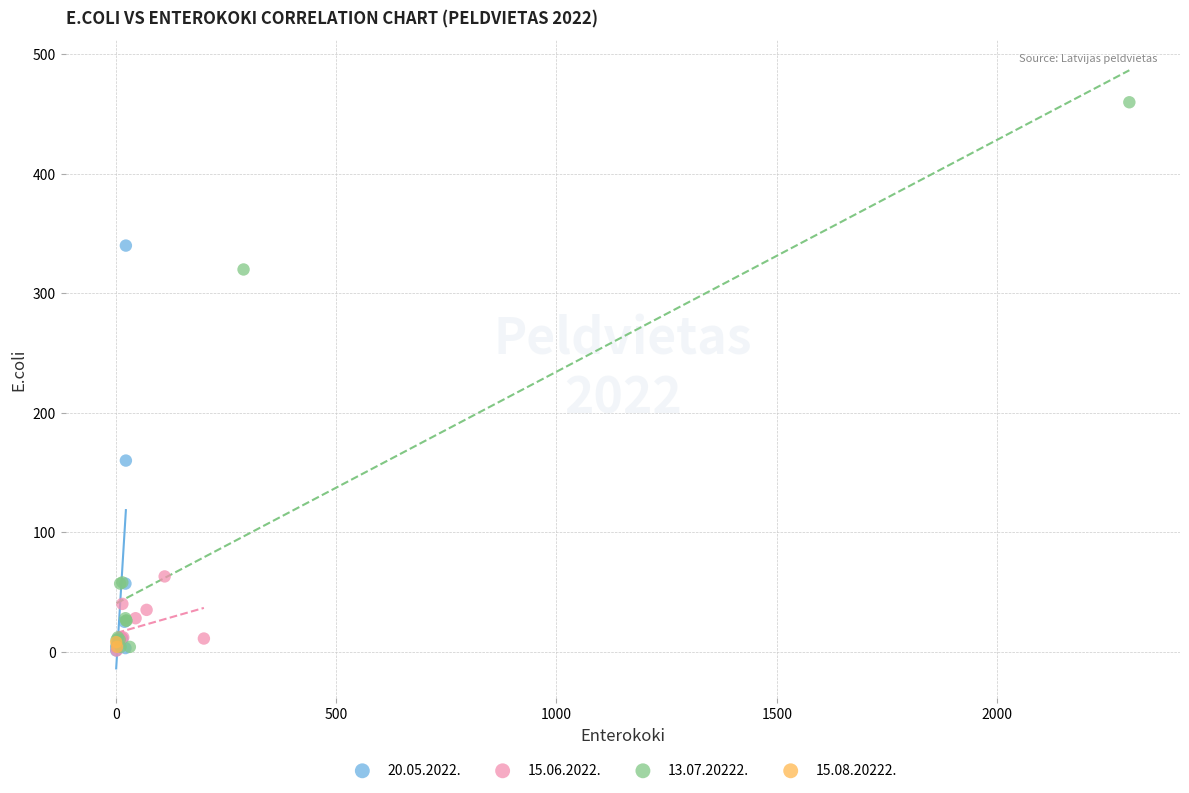

What are all the series names shown in the legend?

20.05.2022., 15.06.2022., 13.07.20222., 15.08.20222.